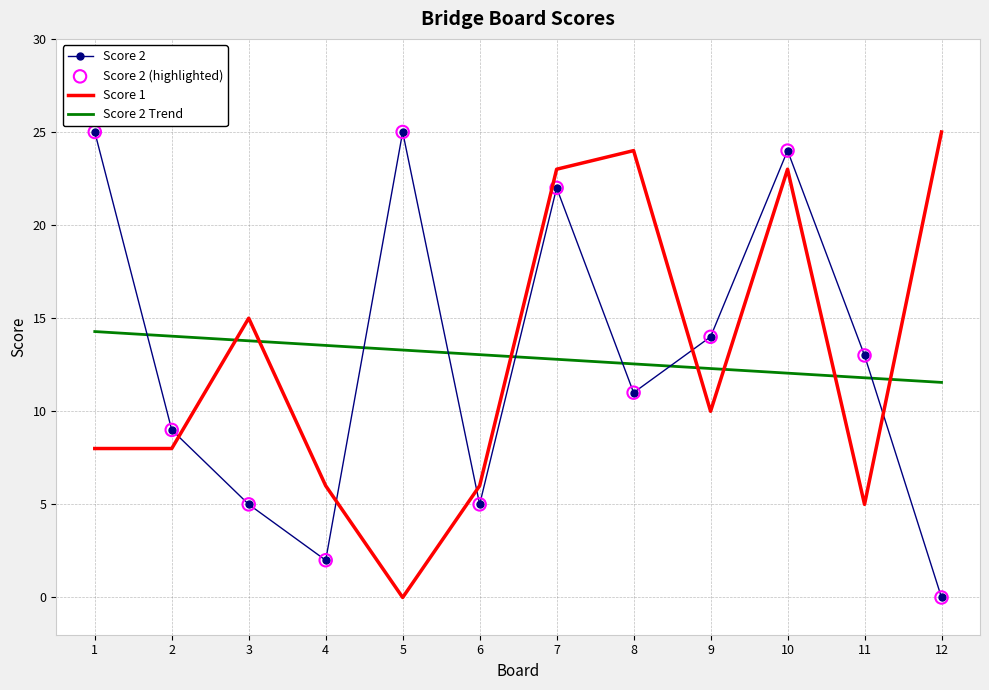

At how many categories does at least one series exceed 0?

12